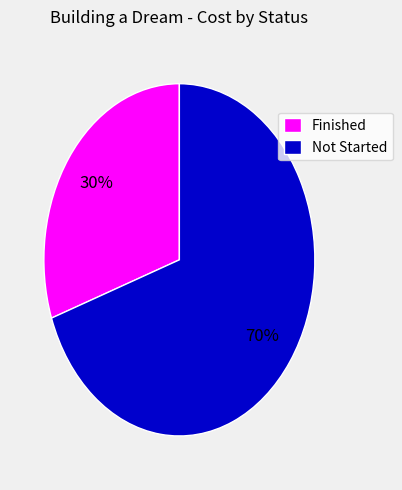

How many segments does this pie chart have?

2